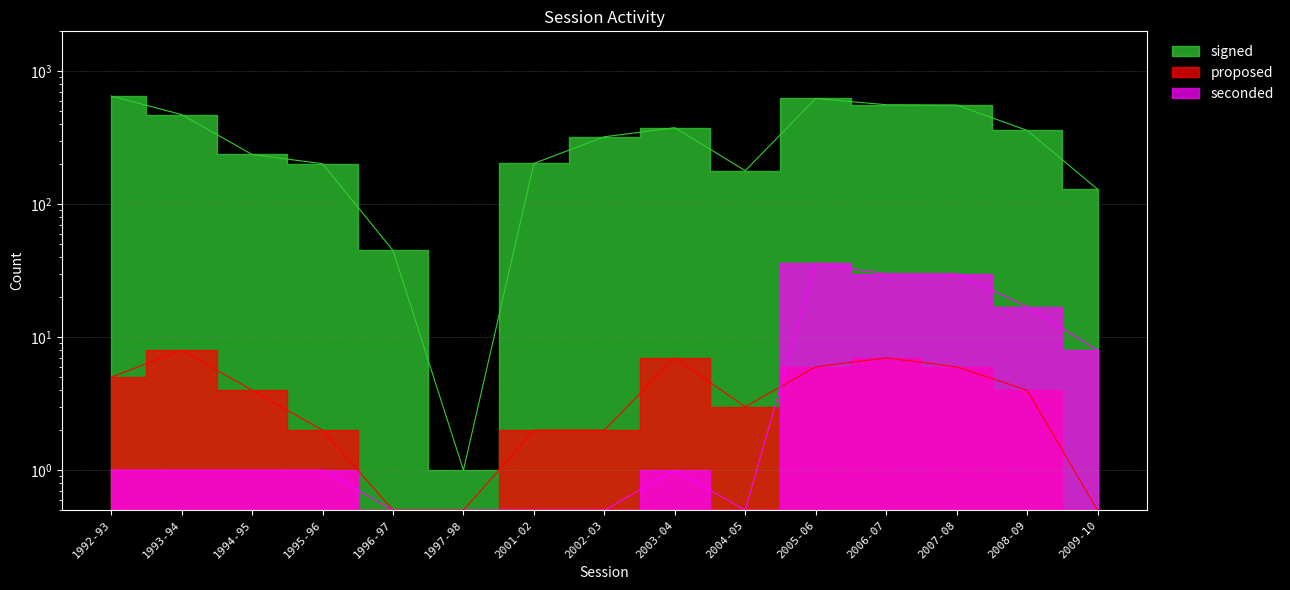

What is the approximate value of signed at 2006-07?

561.0